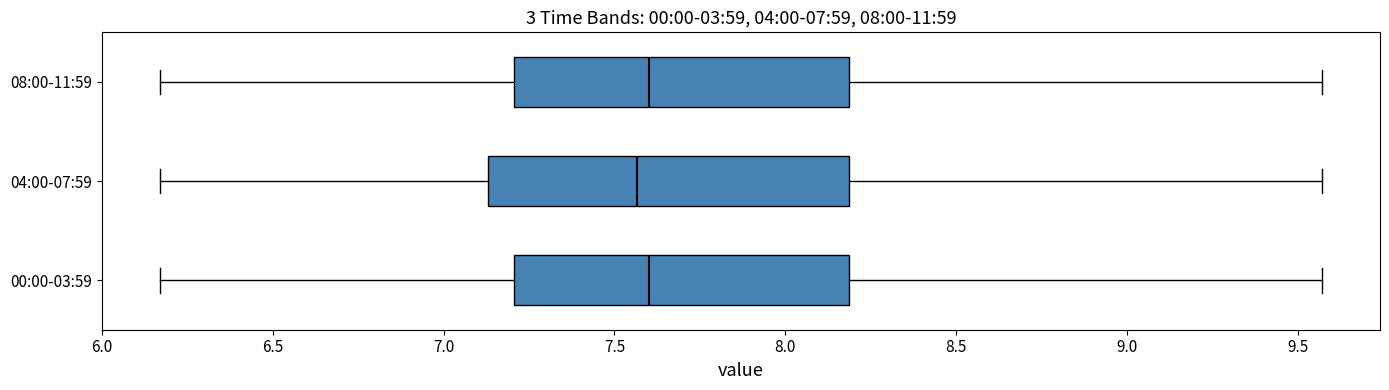

Comparing the boxes themselves (not the whiskers), which one is the widest?

04:00-07:59